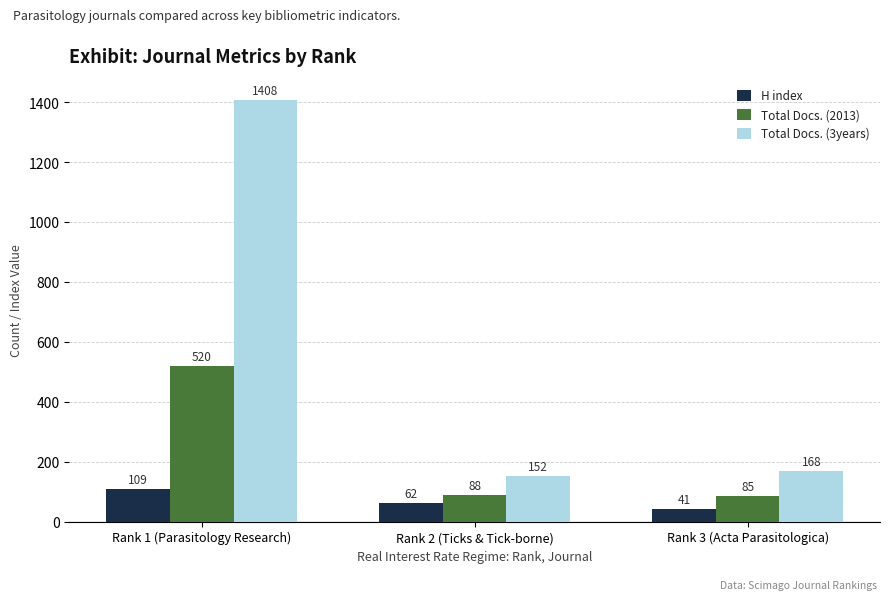

Which series has the largest total across all categories?

Total Docs. (3years)